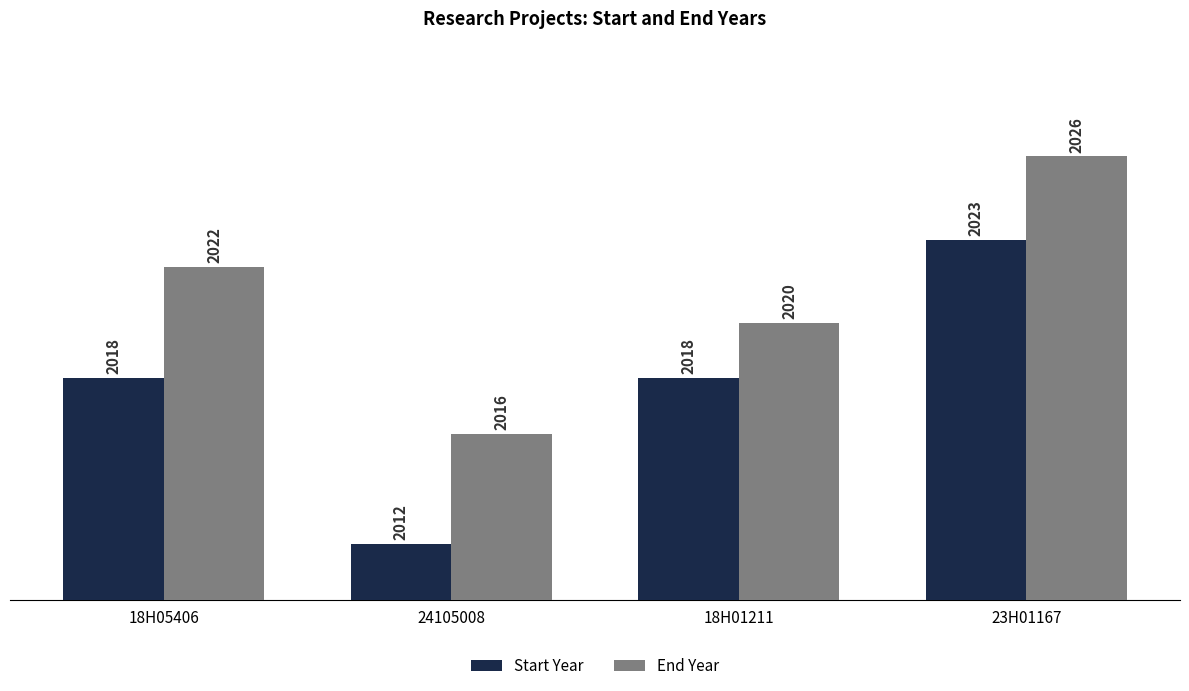

Count the End Year values in the range 2020 to 2026.

3